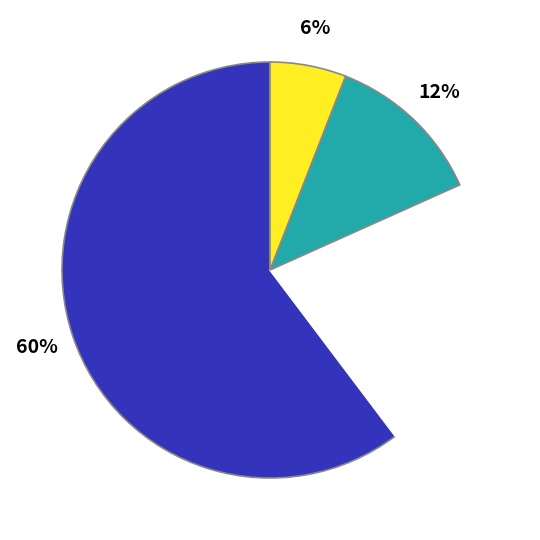

Is there any slice that represents more than half of the pie?

Yes